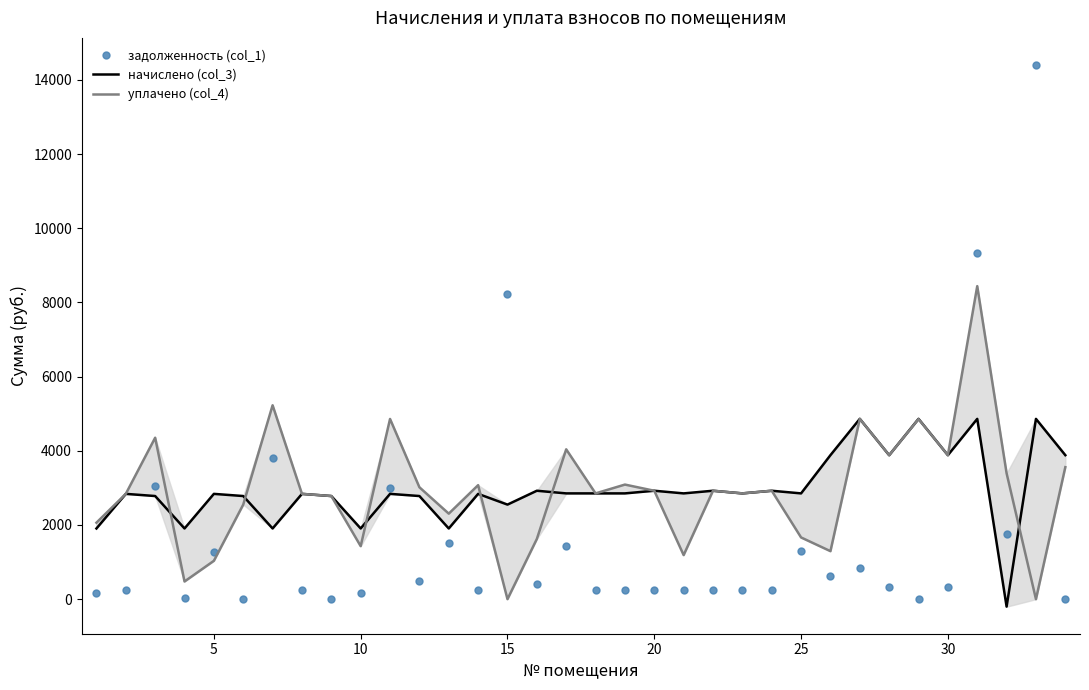

How many values in the задолженность (col_1) series are below 335?

17